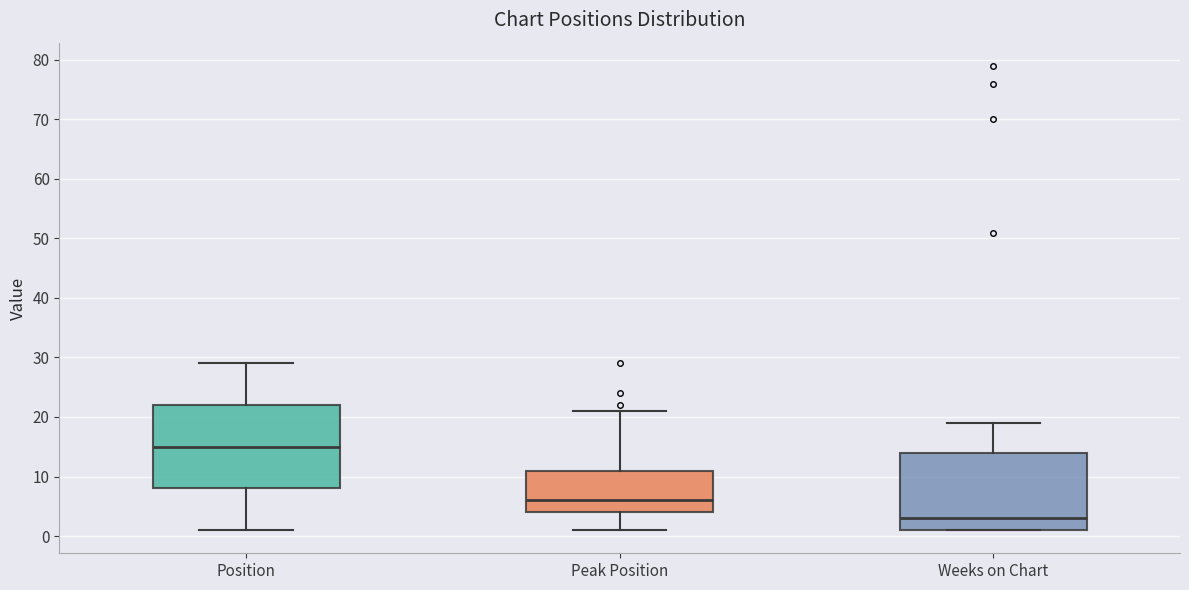

Which box has the highest median line?

Position